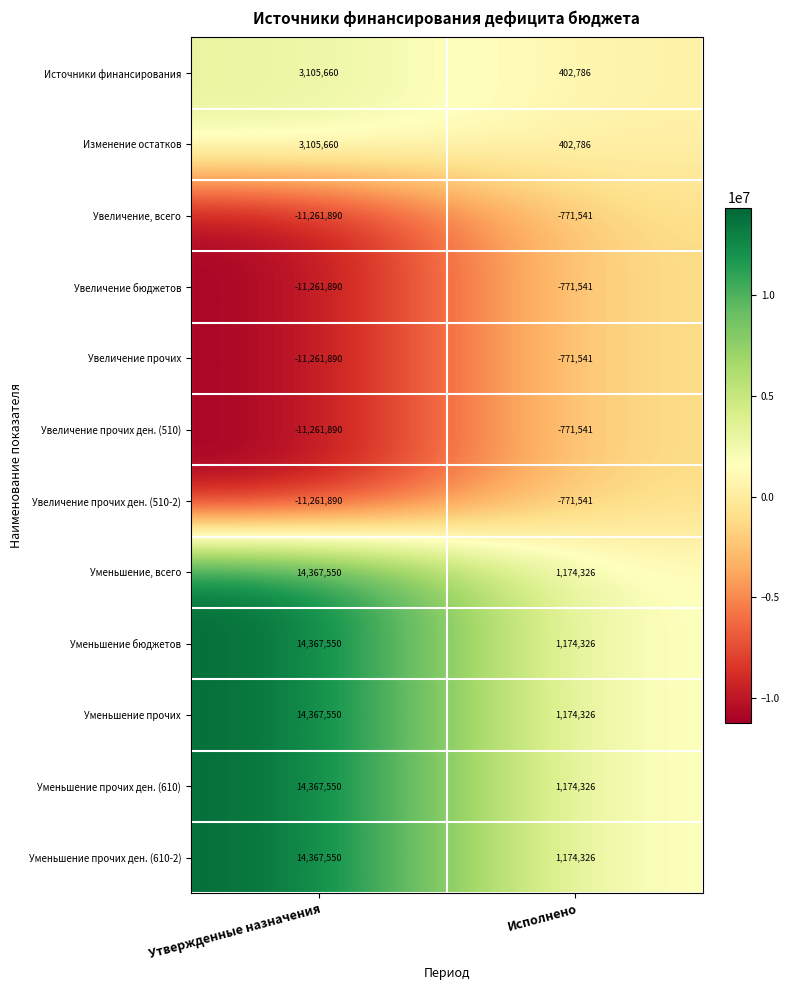

At which category is the sum across all series the highest?

Утвержденные назначения